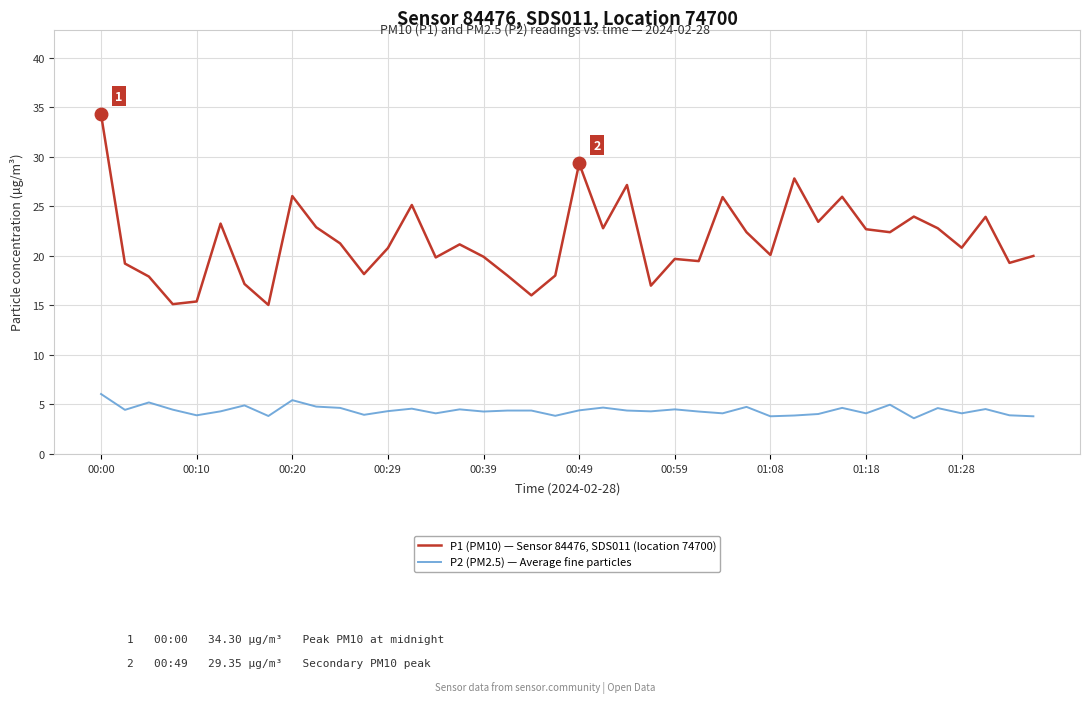

Which series has the largest total across all categories?

P1 (PM10) — Sensor 84476, SDS011 (location 74700)